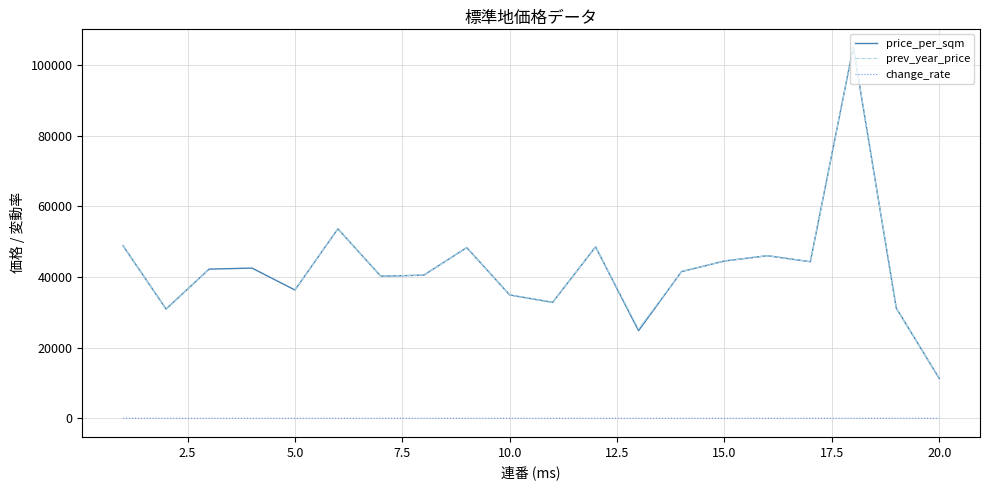

True or false: change_rate and price_per_sqm intersect in this chart.

False